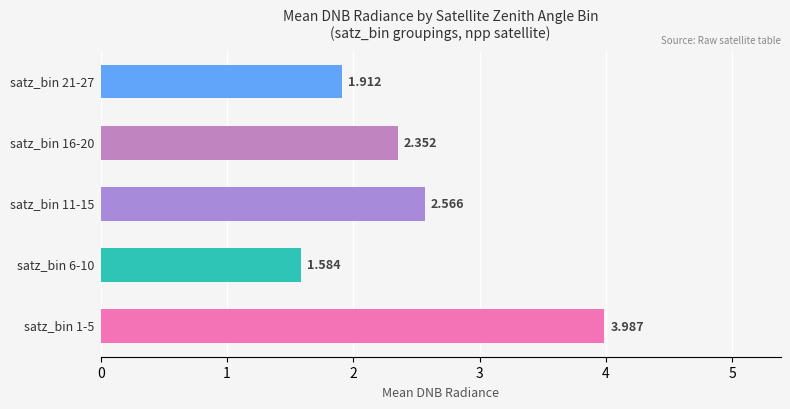

How many data points does each series have?

5